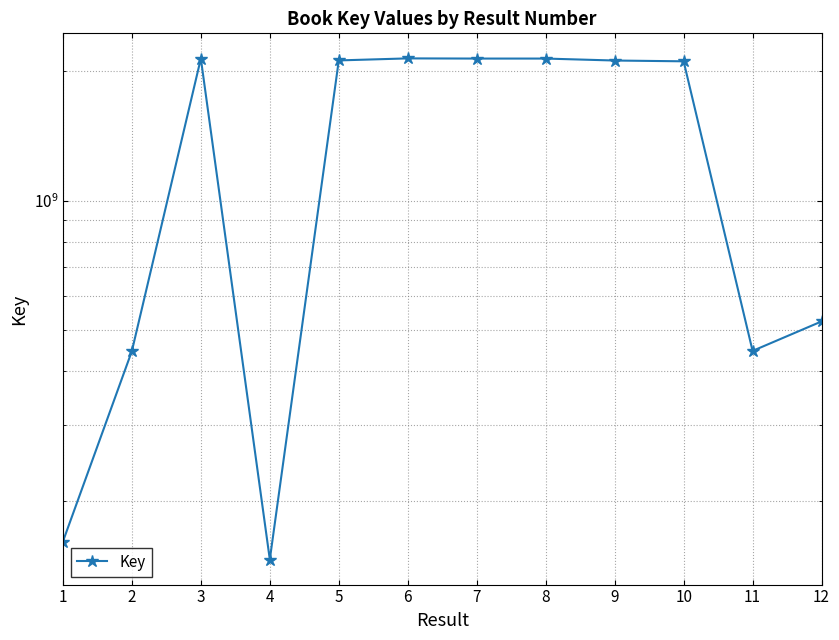

The value at 12 is 523012468. True or false?

True